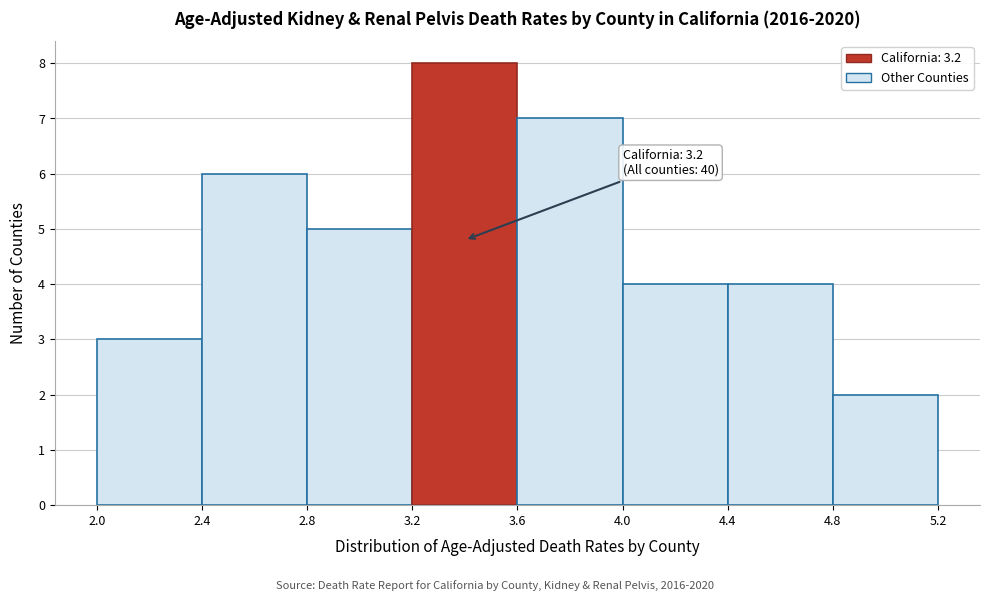

Which range on the x-axis has the tallest bar?

3.2 to 3.6